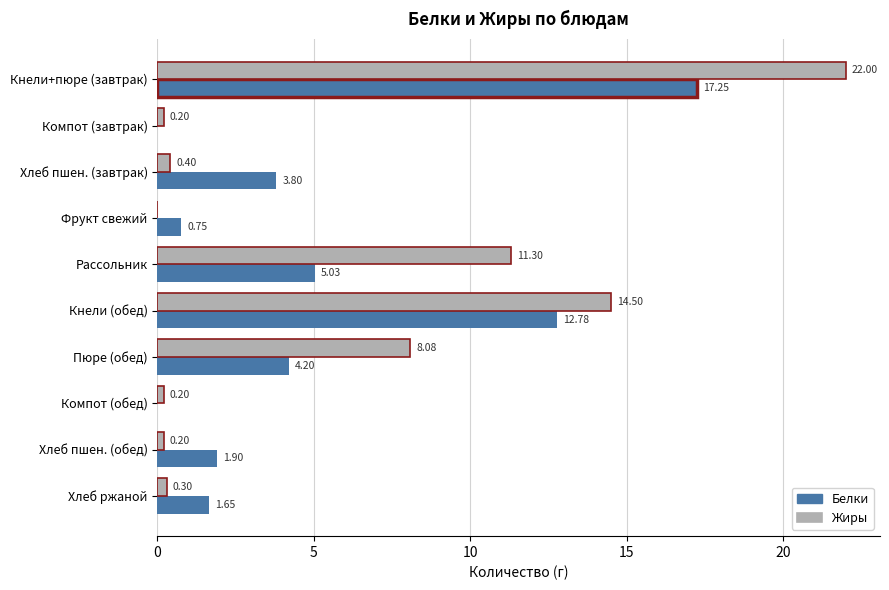

Where is Белки nearest to the value 8?

Рассольник